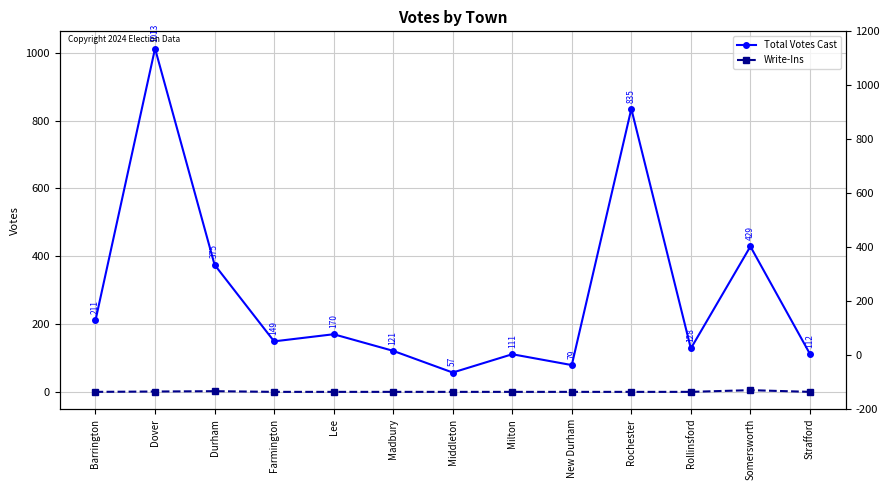

True or false: Write-Ins and Total Votes Cast cross at least once.

False